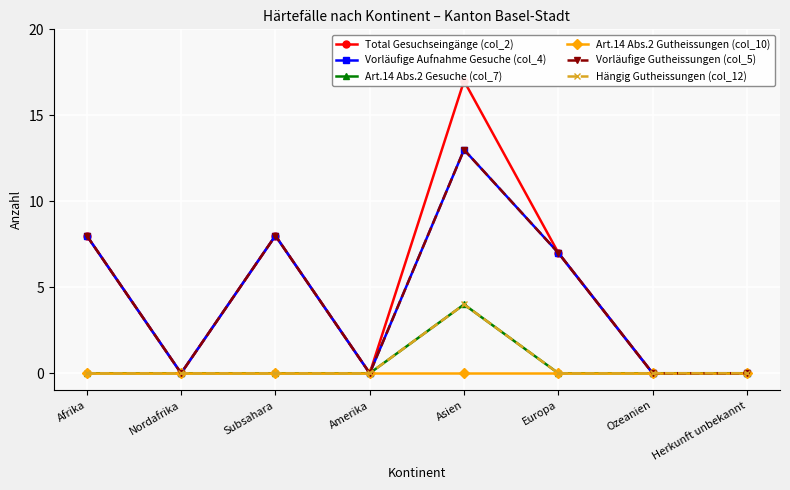

At Ozeanien, list the series in order from largest to smallest.

Total Gesuchseingänge (col_2), Vorläufige Aufnahme Gesuche (col_4), Art.14 Abs.2 Gesuche (col_7), Art.14 Abs.2 Gutheissungen (col_10), Vorläufige Gutheissungen (col_5), Hängig Gutheissungen (col_12)